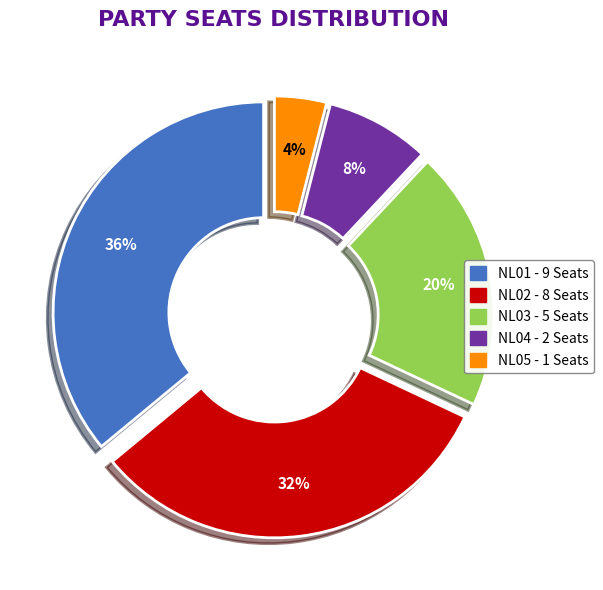

How many slices are in this pie chart?

5